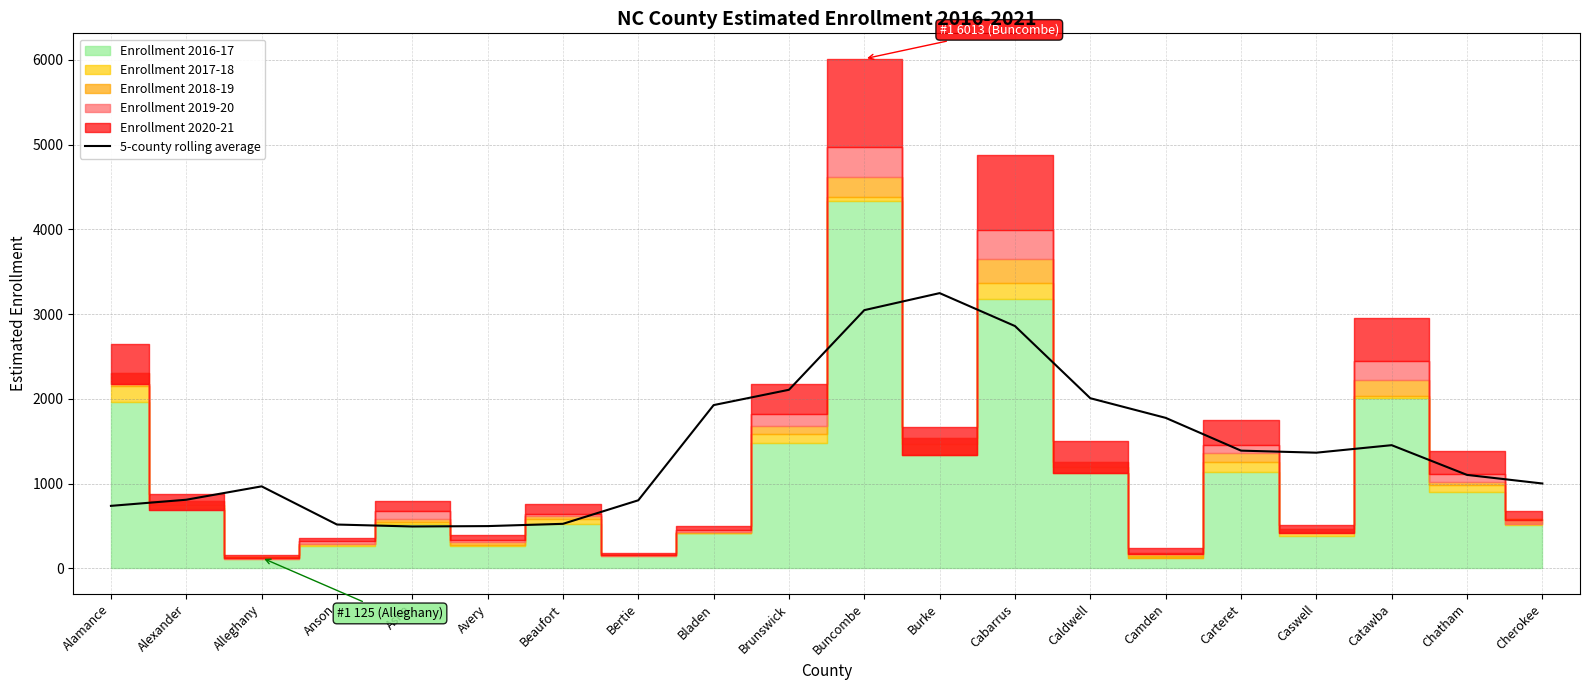

True or false: 5-county rolling average has a value of 3047.0 at Buncombe.

True